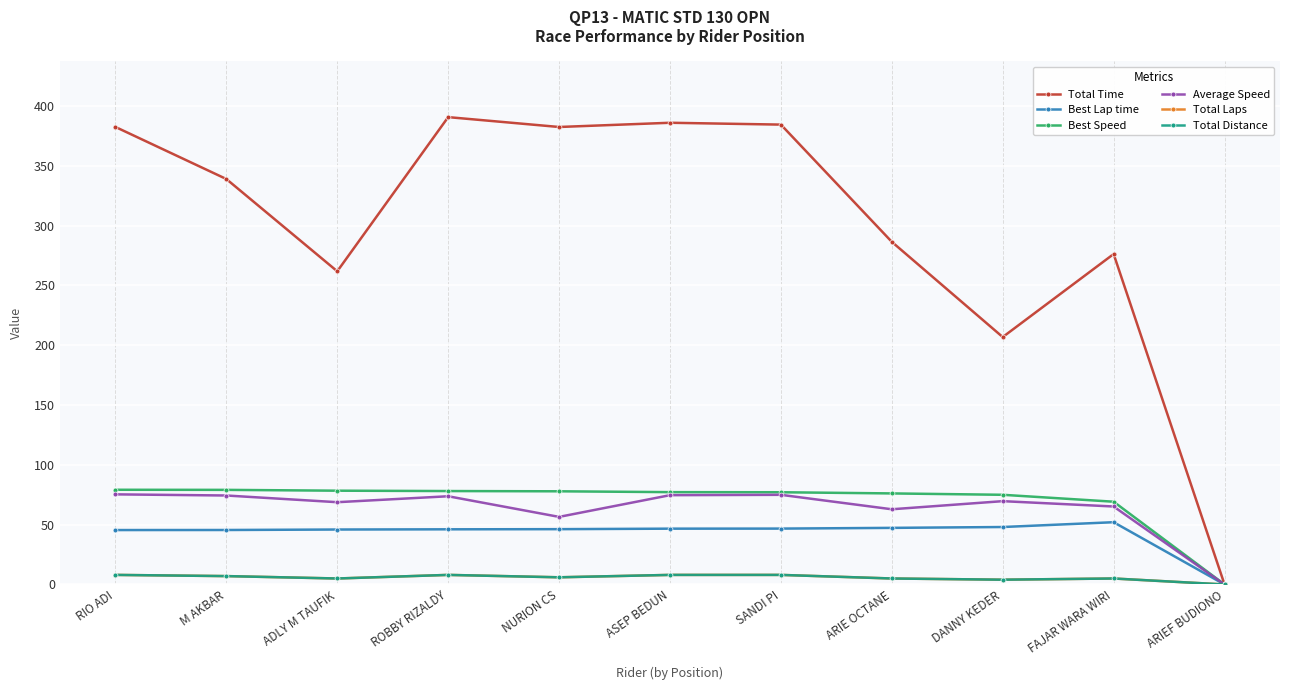

Reading left to right, list all the values displayed in this chart.

Total Time: RIO ADI=382.4	M AKBAR=338.9	ADLY M TAUFIK=261.8	ROBBY RIZALDY=390.6	NURION CS=382.4	ASEP BEDUN=385.9	SANDI PI=384.3	ARIE OCTANE=286.4	DANNY KEDER=206.8	FAJAR WARA WIRI=276.2	ARIEF BUDIONO=0.0
Best Lap time: RIO ADI=45.5	M AKBAR=45.5	ADLY M TAUFIK=45.9	ROBBY RIZALDY=46.1	NURION CS=46.2	ASEP BEDUN=46.6	SANDI PI=46.7	ARIE OCTANE=47.3	DANNY KEDER=48.0	FAJAR WARA WIRI=52.0	ARIEF BUDIONO=0.0
Best Speed: RIO ADI=79.2	M AKBAR=79.1	ADLY M TAUFIK=78.4	ROBBY RIZALDY=78.1	NURION CS=77.9	ASEP BEDUN=77.2	SANDI PI=77.1	ARIE OCTANE=76.1	DANNY KEDER=75.0	FAJAR WARA WIRI=69.2	ARIEF BUDIONO=0.0
Average Speed: RIO ADI=75.3	M AKBAR=74.4	ADLY M TAUFIK=68.8	ROBBY RIZALDY=73.7	NURION CS=56.5	ASEP BEDUN=74.6	SANDI PI=74.9	ARIE OCTANE=62.9	DANNY KEDER=69.6	FAJAR WARA WIRI=65.2	ARIEF BUDIONO=0.0
Total Laps: RIO ADI=8.0	M AKBAR=7.0	ADLY M TAUFIK=5.0	ROBBY RIZALDY=8.0	NURION CS=6.0	ASEP BEDUN=8.0	SANDI PI=8.0	ARIE OCTANE=5.0	DANNY KEDER=4.0	FAJAR WARA WIRI=5.0	ARIEF BUDIONO=0.0
Total Distance: RIO ADI=8.0	M AKBAR=7.0	ADLY M TAUFIK=5.0	ROBBY RIZALDY=8.0	NURION CS=6.0	ASEP BEDUN=8.0	SANDI PI=8.0	ARIE OCTANE=5.0	DANNY KEDER=4.0	FAJAR WARA WIRI=5.0	ARIEF BUDIONO=0.0